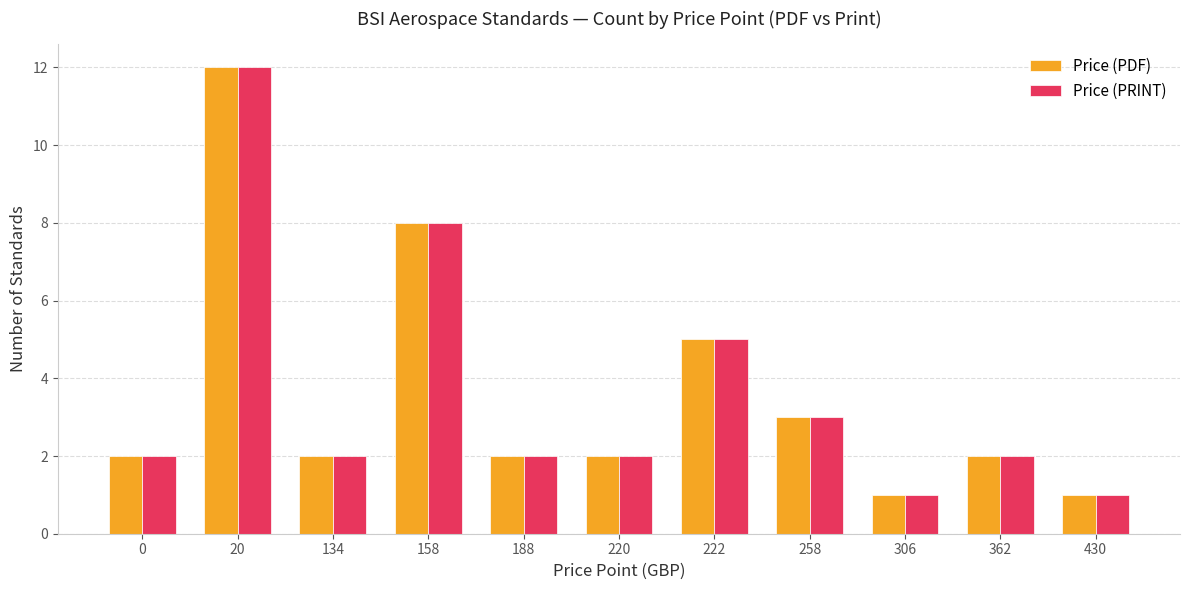

What is the total value across all series at 158?

16